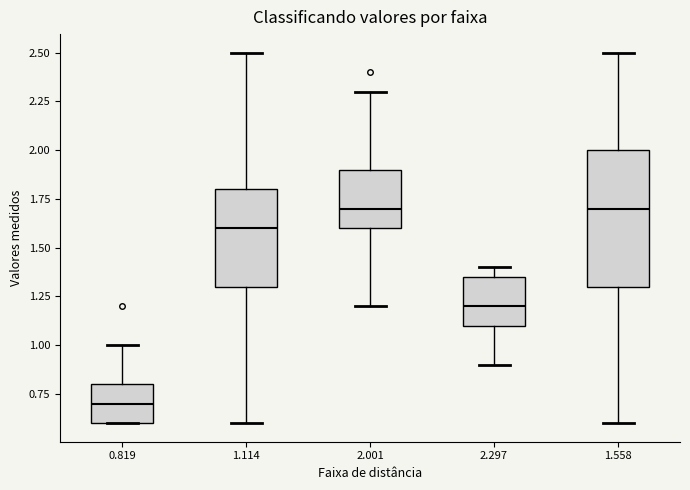

Reading left to right, transcribe this box plot: for each box, give where its median line is, the range the box spans, and where its two whiskers end, as read against the y-axis. The values are not printed on the chart, so give them approximately, as read against the axis.

0.819: median 0.70, box 0.60 to 0.80, whiskers 0.60 to 1.00
1.114: median 1.60, box 1.30 to 1.80, whiskers 0.60 to 2.50
2.001: median 1.70, box 1.60 to 1.90, whiskers 1.20 to 2.30
2.297: median 1.20, box 1.10 to 1.35, whiskers 0.90 to 1.40
1.558: median 1.70, box 1.30 to 2.00, whiskers 0.60 to 2.50